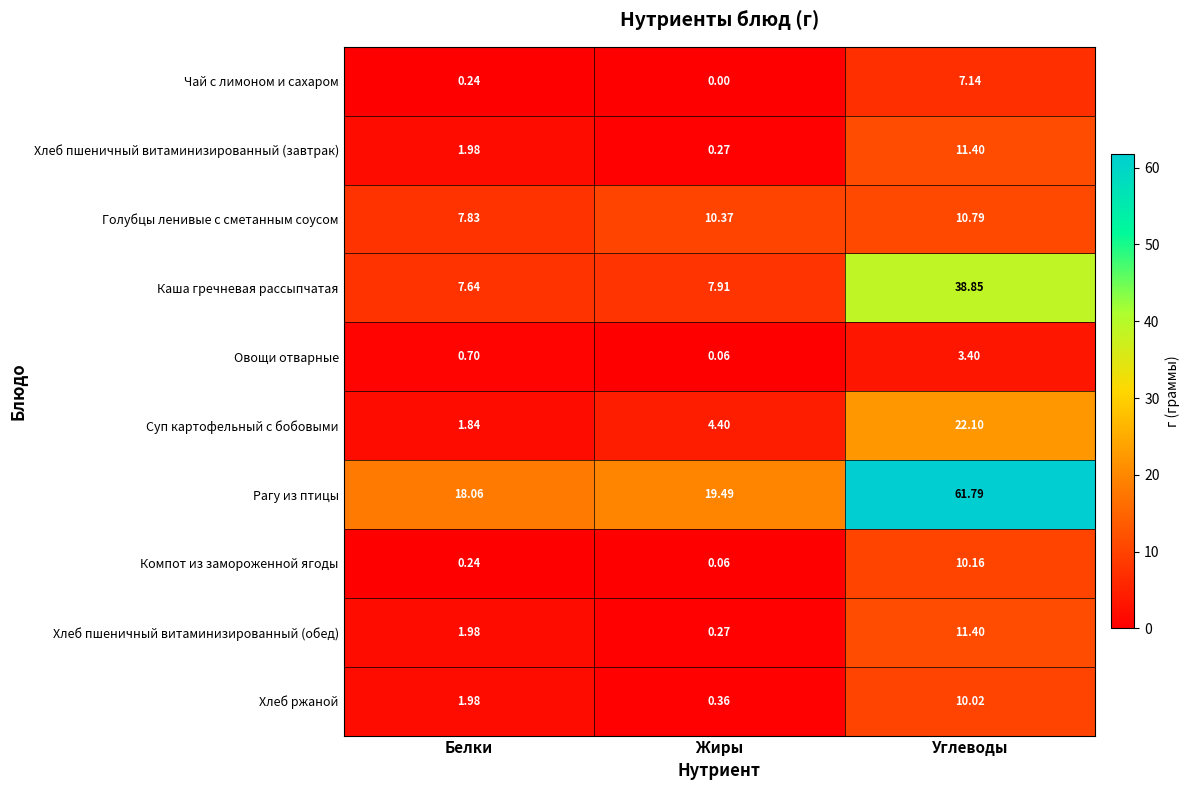

Is the value of Овощи отварные at Белки greater than the value of Хлеб пшеничный витаминизированный (обед) at Углеводы?

No